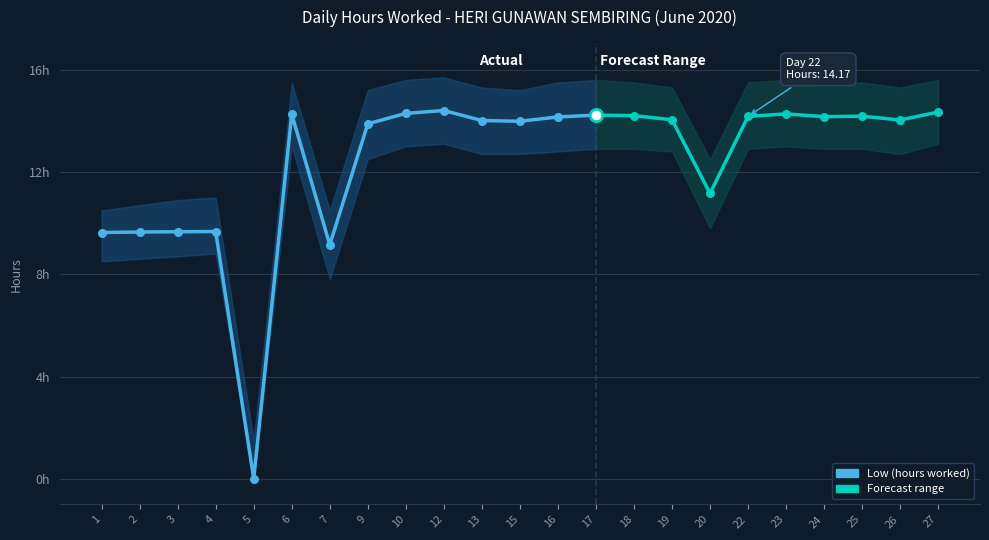

What is the ratio of the value at 4 to the value at 10?

0.7